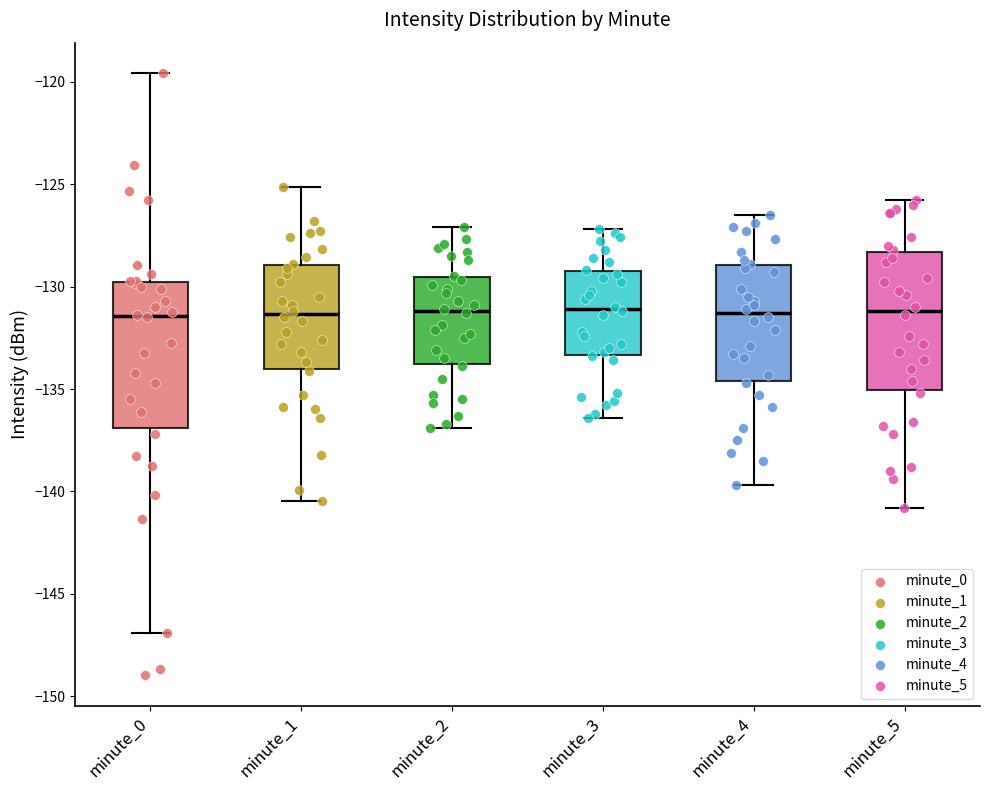

Reading left to right, read every box against the y-axis: the position of its median line, the range the box covers, and the ends of its whiskers. The values are not printed on the chart, so give them approximately, as read against the axis.

minute_0: median -131.5, box -137.0 to -130.0, whiskers -147.0 to -119.5
minute_1: median -131.5, box -134.0 to -129.0, whiskers -140.5 to -125.0
minute_2: median -131.0, box -134.0 to -129.5, whiskers -137.0 to -127.0
minute_3: median -131.0, box -133.5 to -129.0, whiskers -136.5 to -127.0
minute_4: median -131.5, box -134.5 to -129.0, whiskers -139.5 to -126.5
minute_5: median -131.0, box -135.0 to -128.5, whiskers -141.0 to -126.0